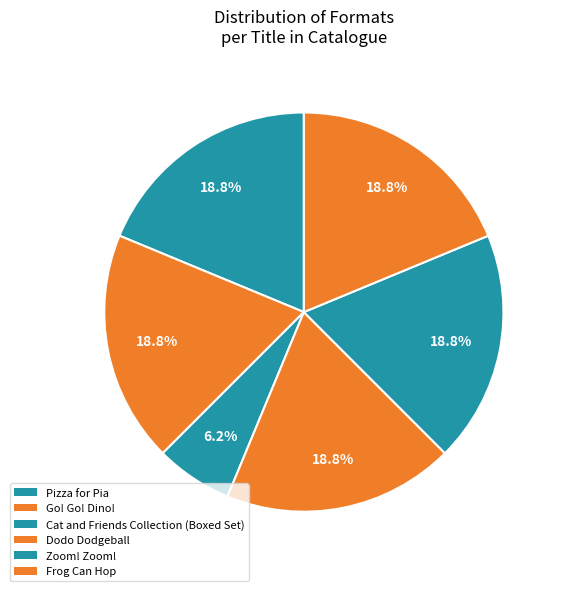

To the nearest percent, what is the difference between the largest and smallest slice percentages?

12%